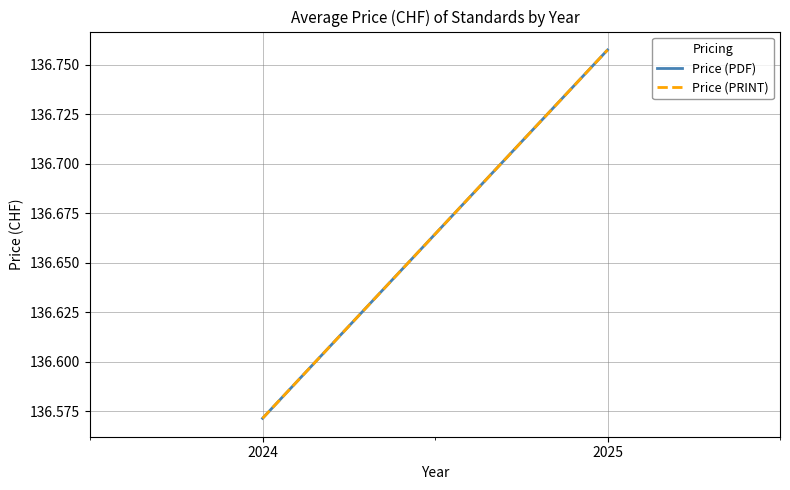

Reading left to right, extract all data points from this chart.

Price (PDF): 2024=136.6	2025=136.8
Price (PRINT): 2024=136.6	2025=136.8